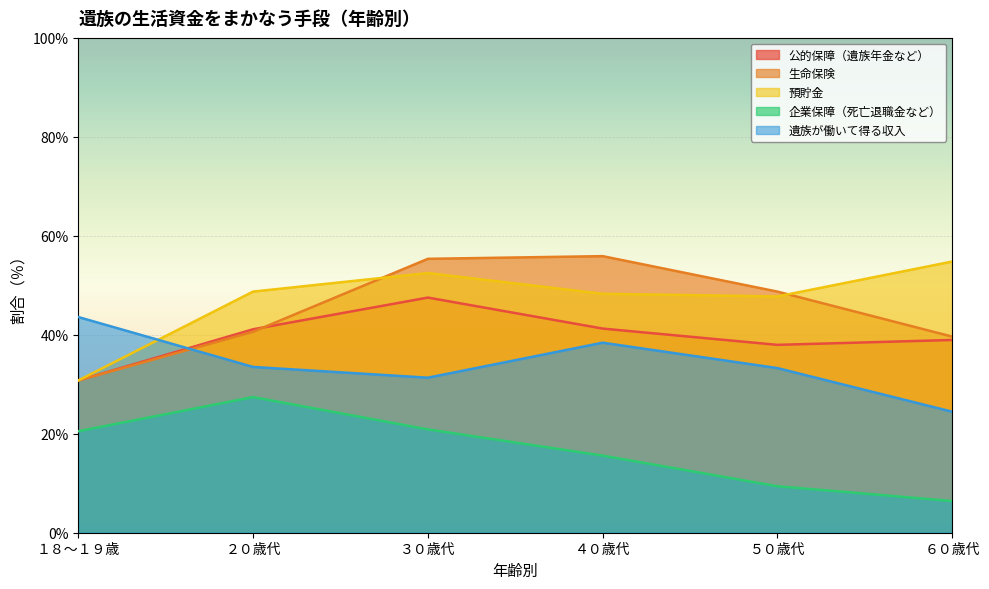

The 生命保険 series shows 55.4 at ３０歳代. True or false?

True